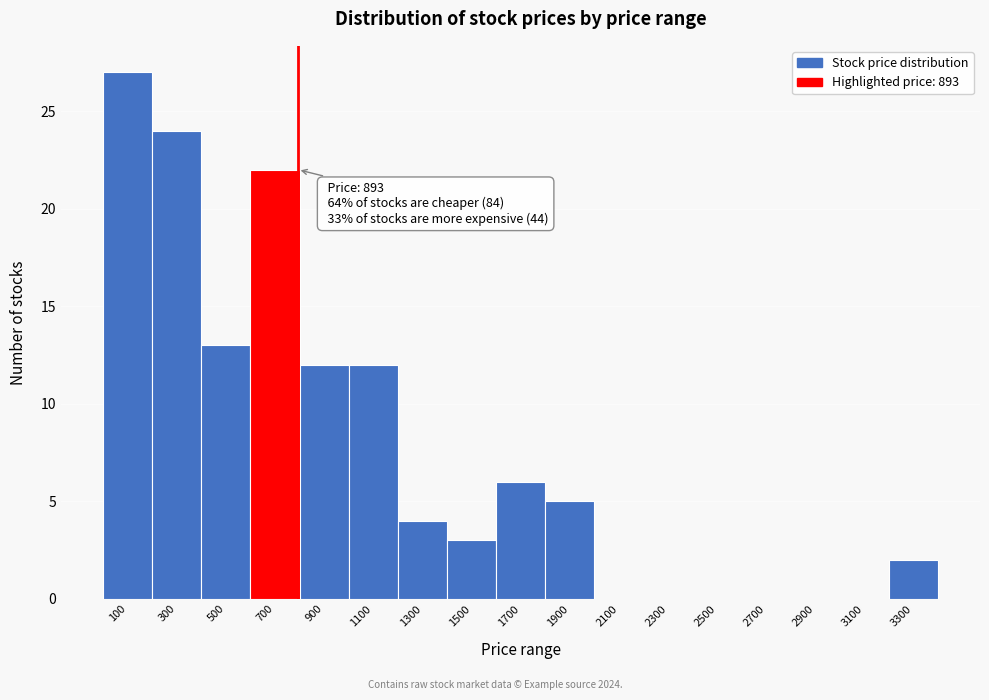

Reading left to right, transcribe all the data shown in this chart.

100=27	300=24	500=13	700=22	900=12	1100=12	1300=4	1500=3	1700=6	1900=5	2100=0	2300=0	2500=0	2700=0	2900=0	3100=0	3300=2